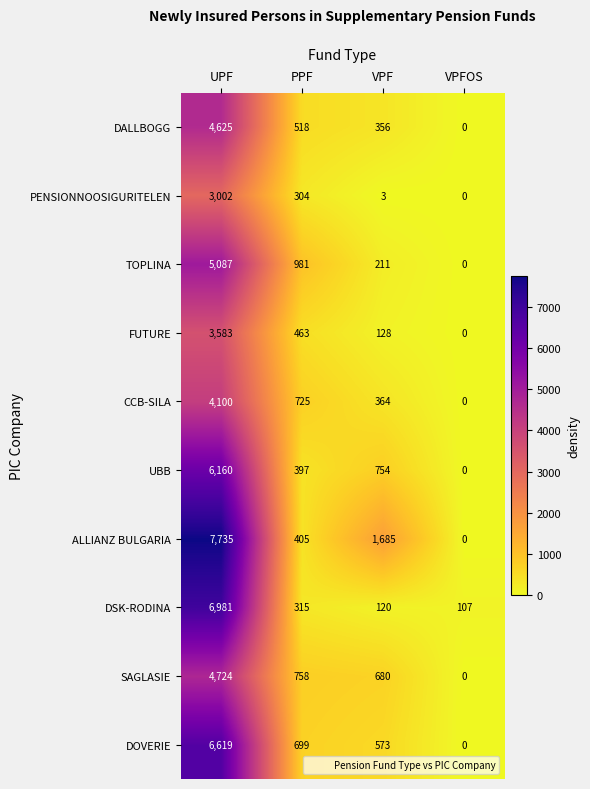

What is the difference between the maximum and second lowest values in the TOPLINA series?

4876